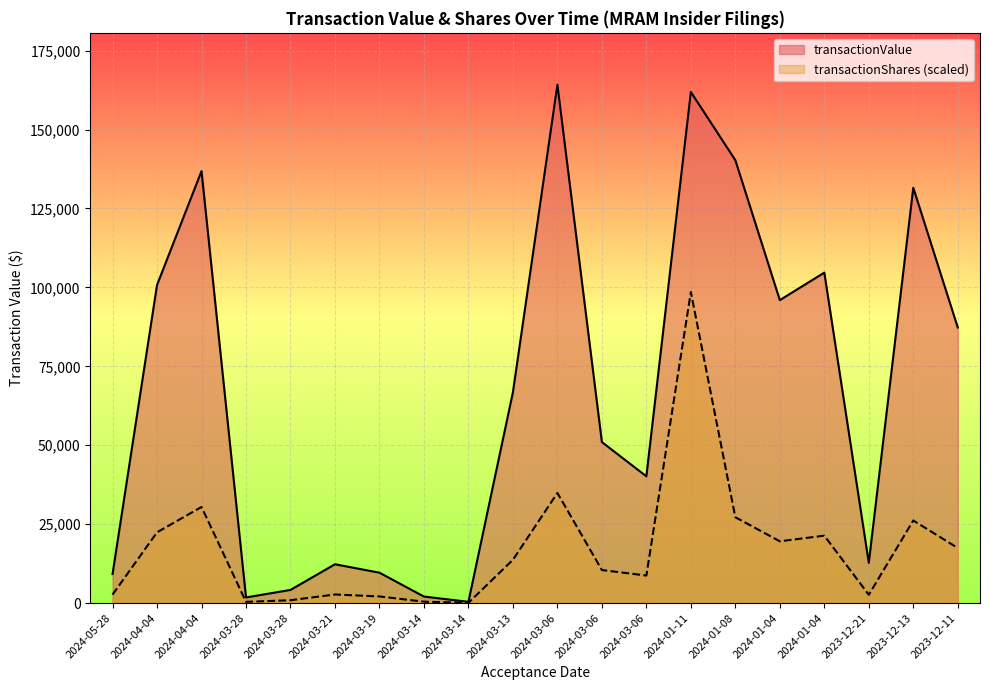

True or false: transactionValue and transactionShares cross at least once.

False